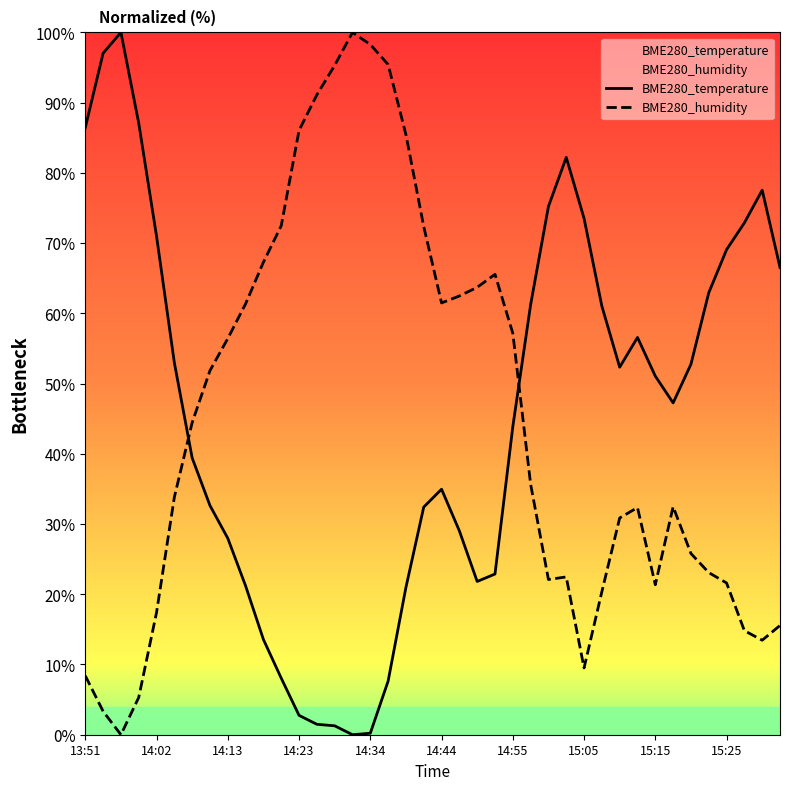

In BME280_temperature, how many points are higher than both neighbors (excluding endpoints)?

5